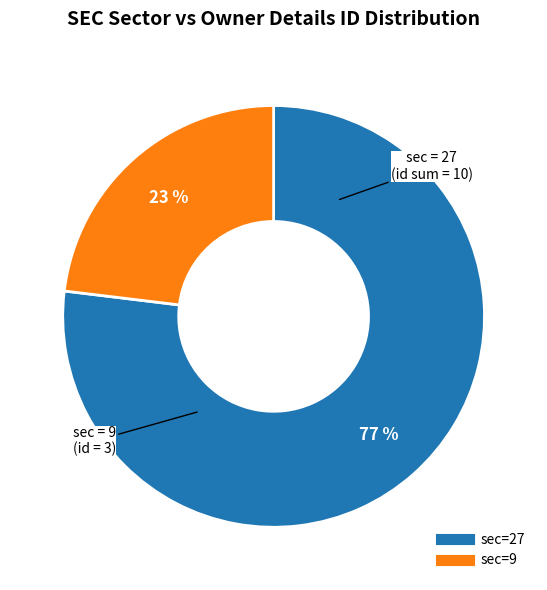

Does any single category account for the majority?

Yes